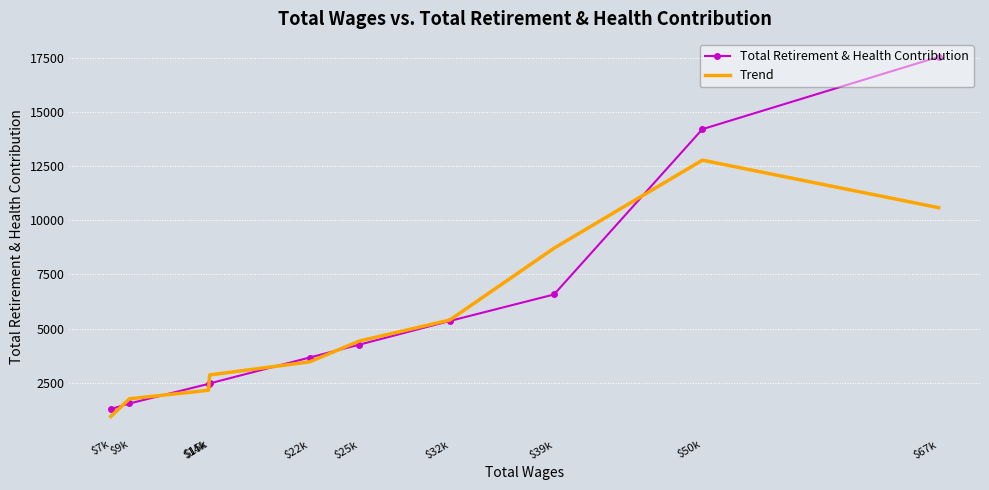

What is the difference between the Trend values at $39k and $14k?

6553.3